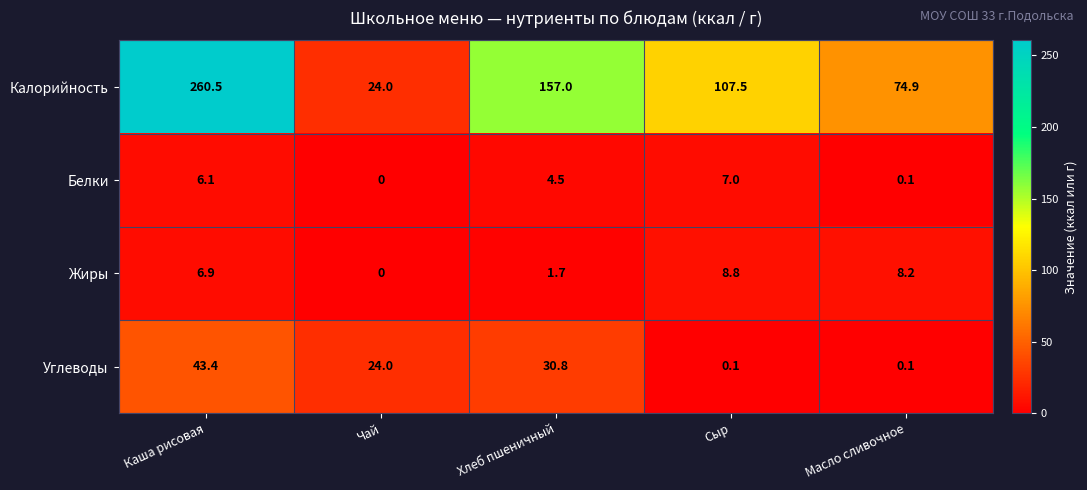

At which category does the chart reach its peak across all series?

Каша рисовая